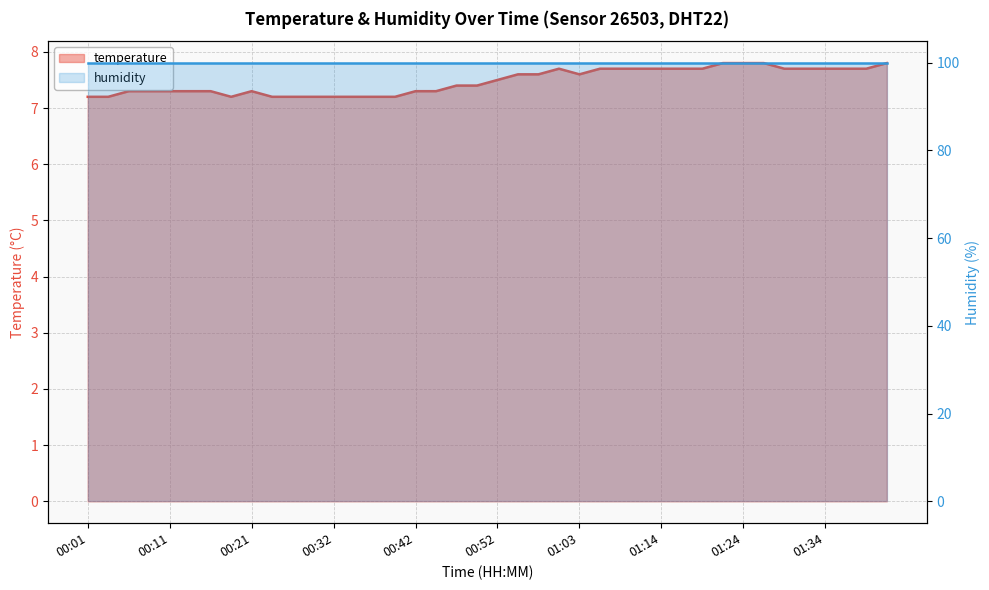

What is the minimum value shown in the chart?

7.2